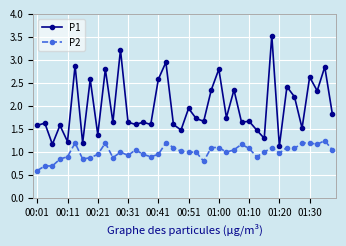

True or false: P1 and P2 intersect in this chart.

False